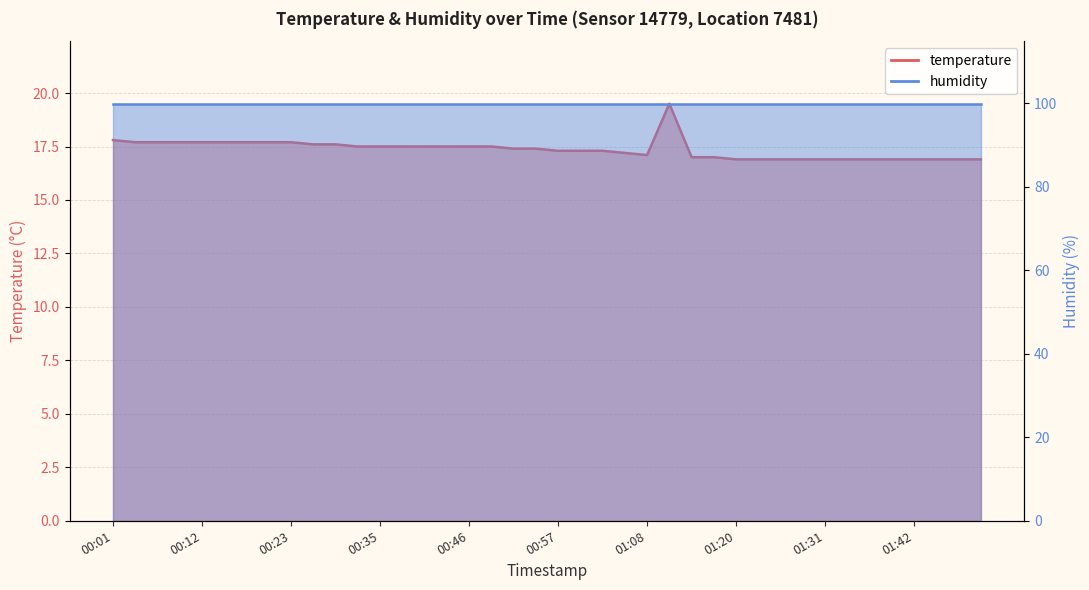

Where is the first local minimum?

01:08